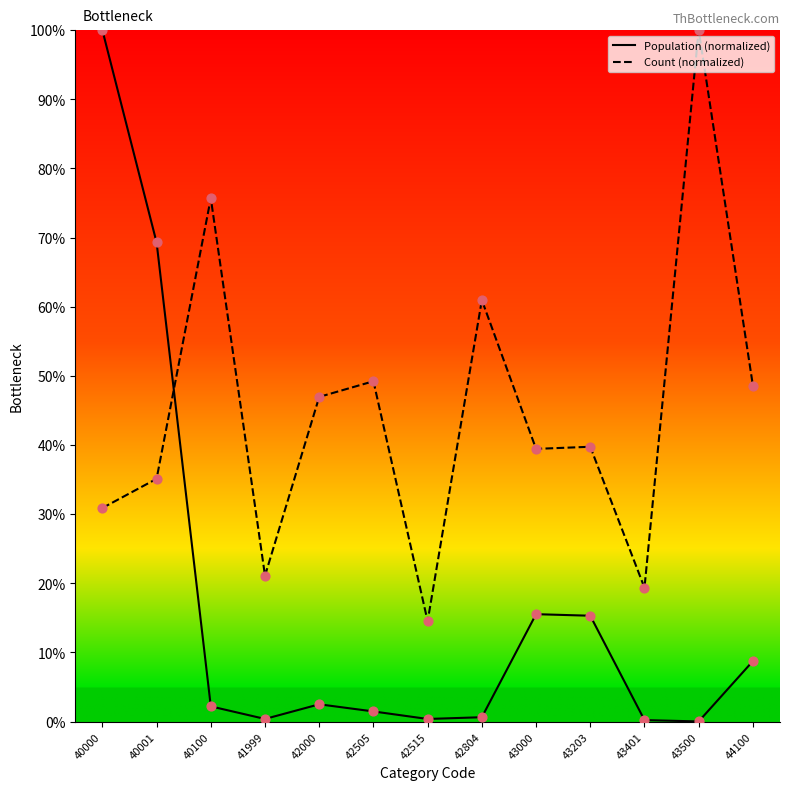

At how many categories does at least one series exceed 23?

10